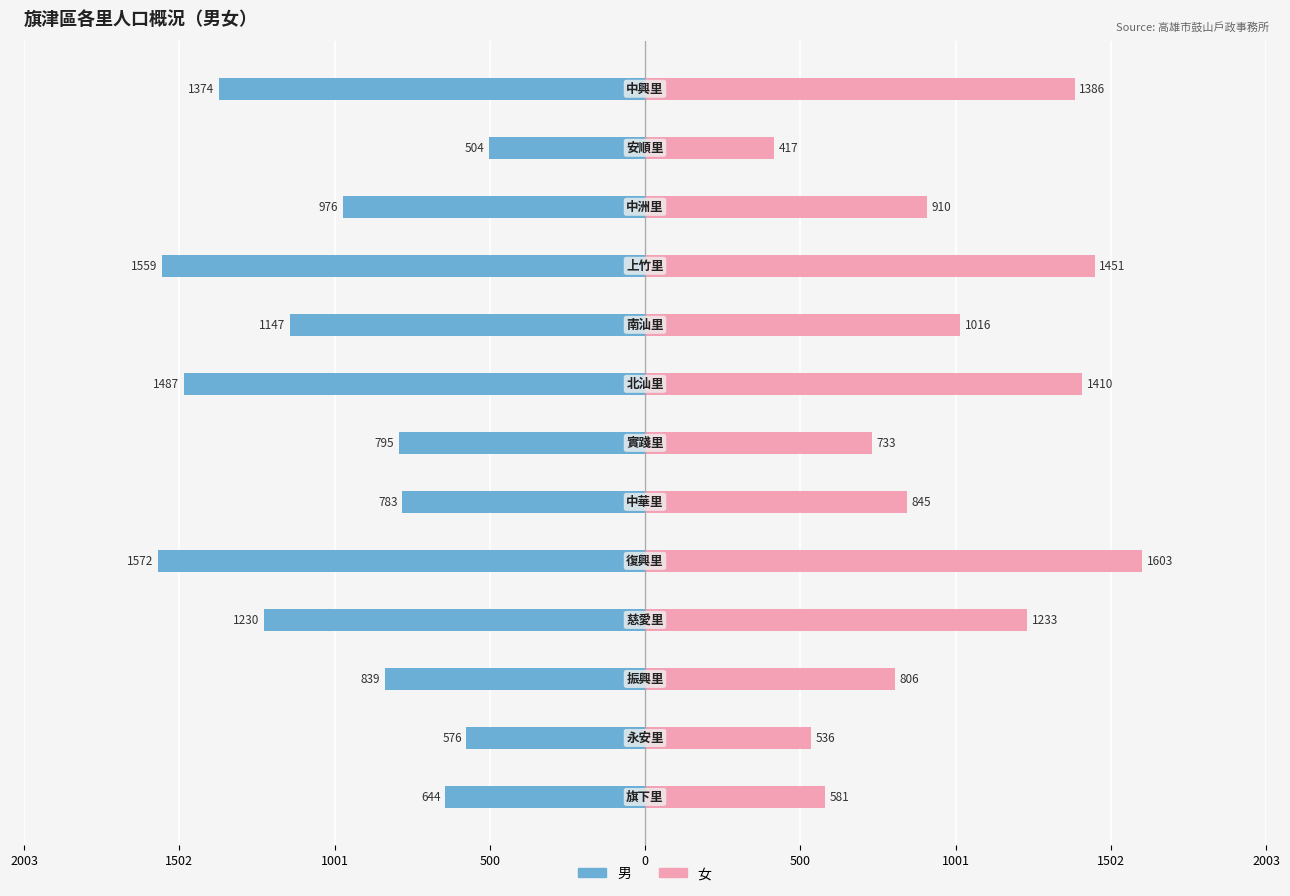

What is the minimum value for 女?

417